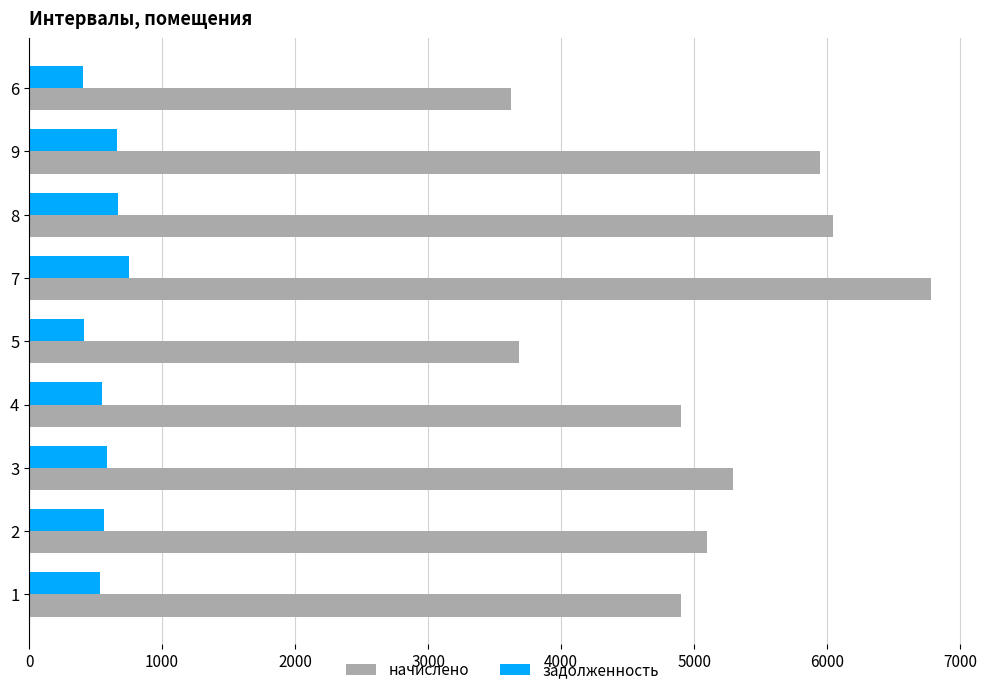

Rank the series by their average value, from highest to lowest.

начислено, задолженность